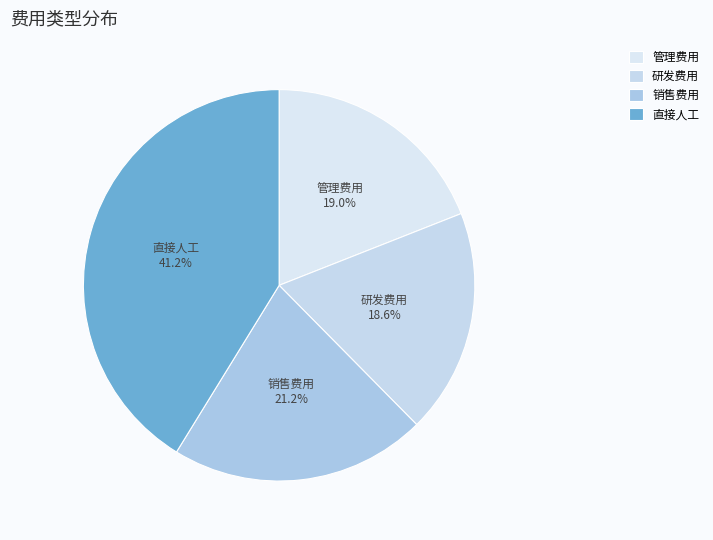

How many slices are in this pie chart?

4